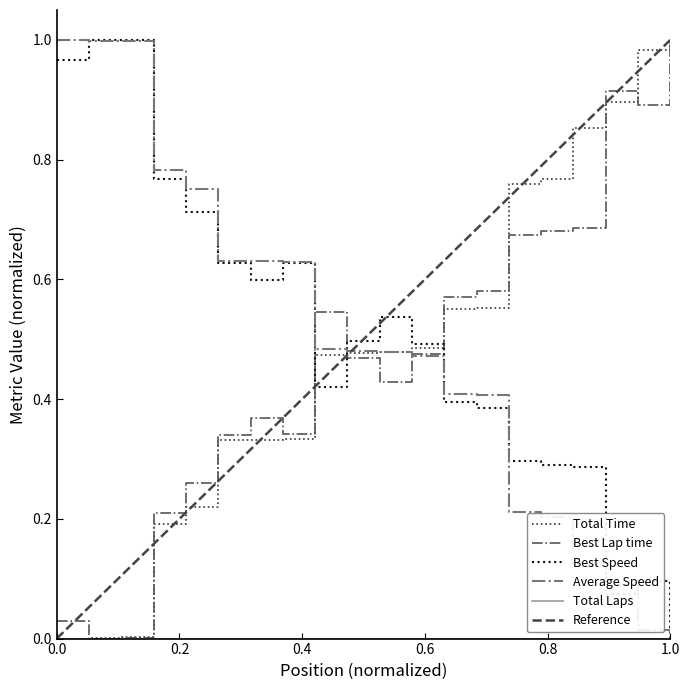

Which category has the lowest value across all series?

1